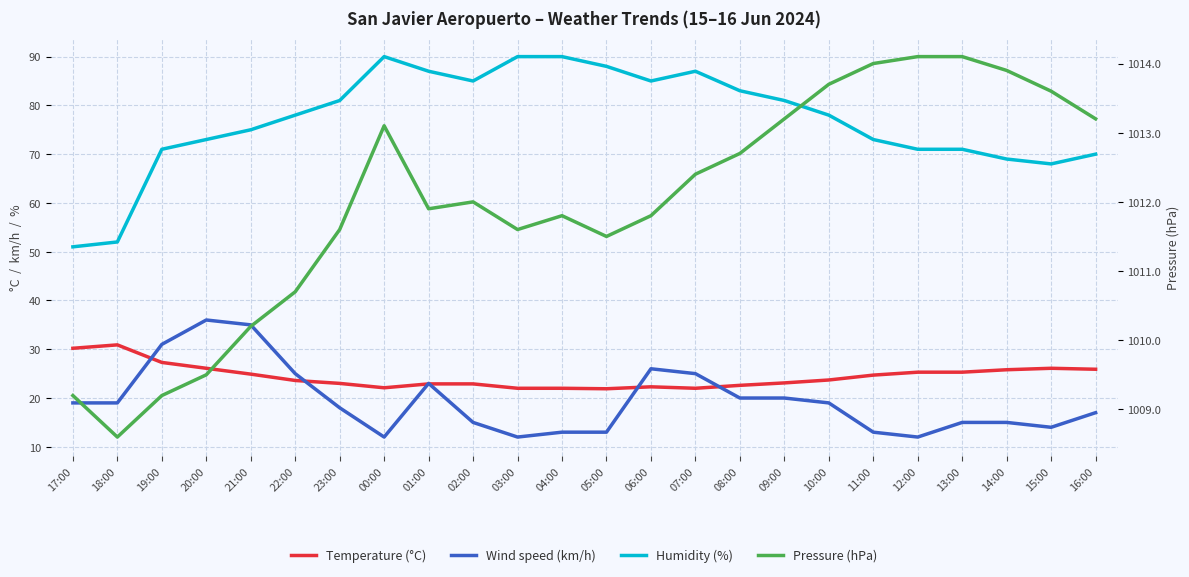

What position from the left is 12:00?

20